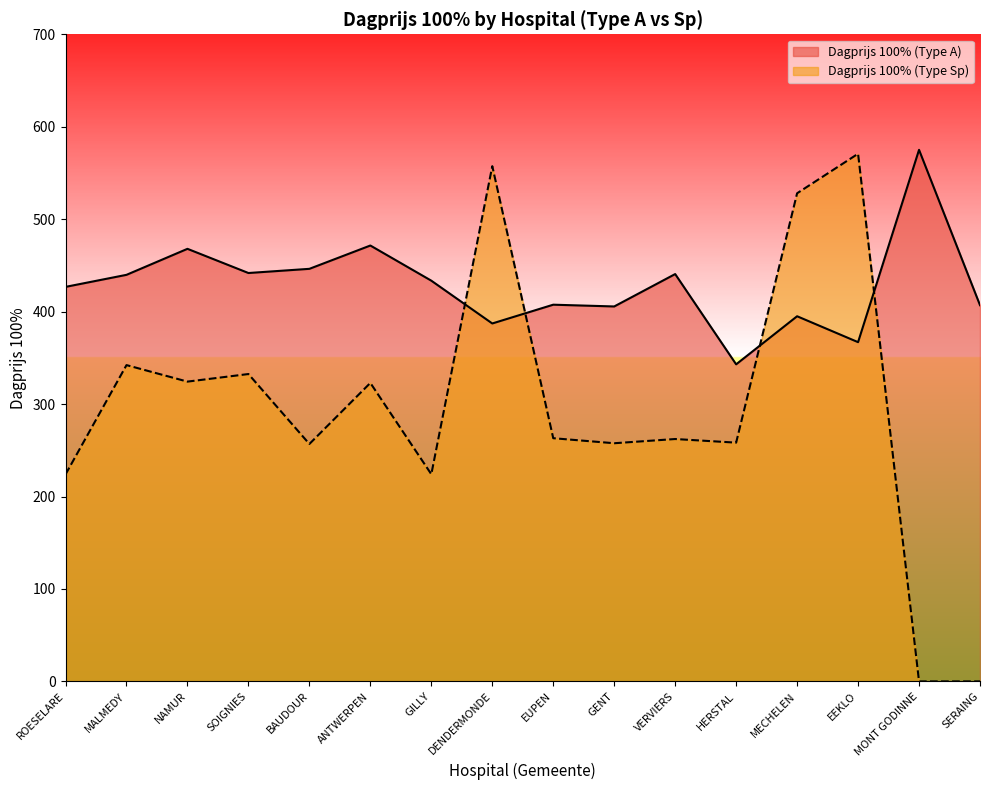

At which category does Dagprijs 100% (Type Sp) reach its first local valley?

NAMUR